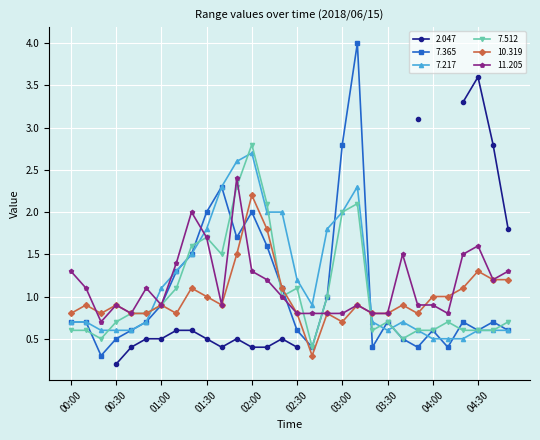

What is the sum of the 7.512 values at 02:40 and 02:30?

1.5